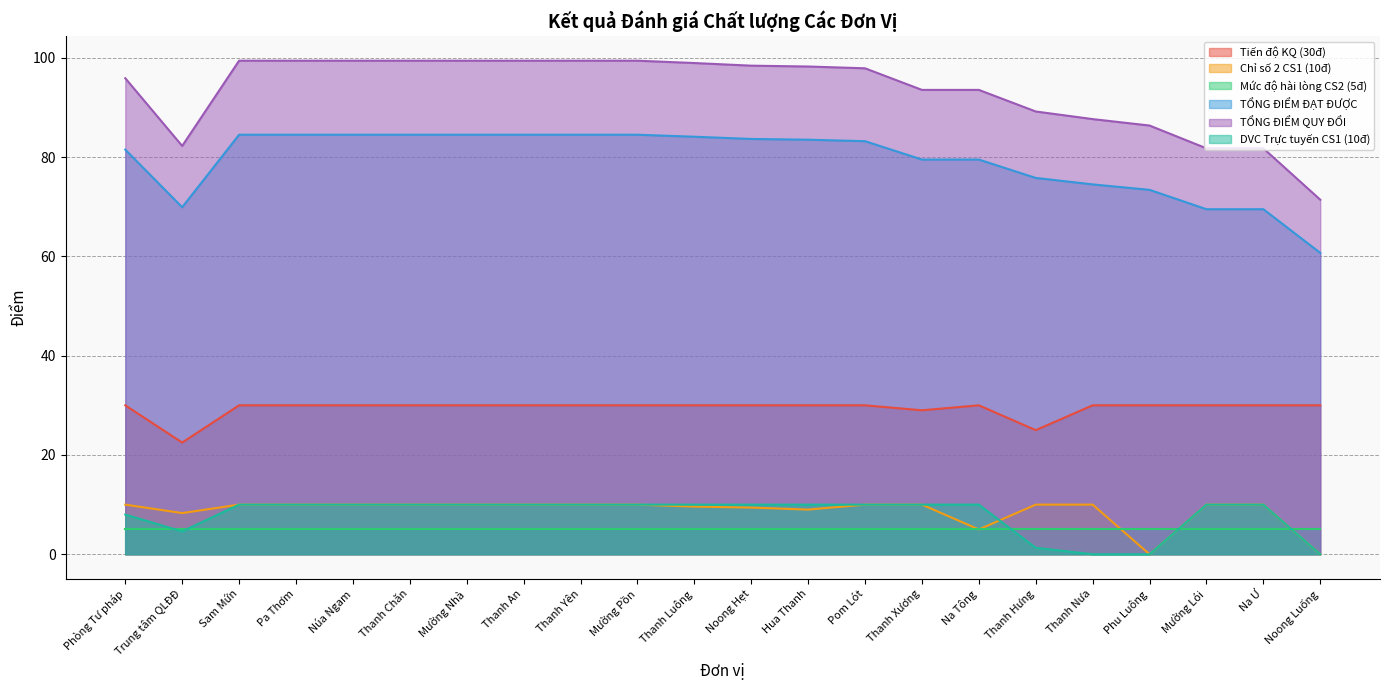

How many distinct data groups are displayed?

6